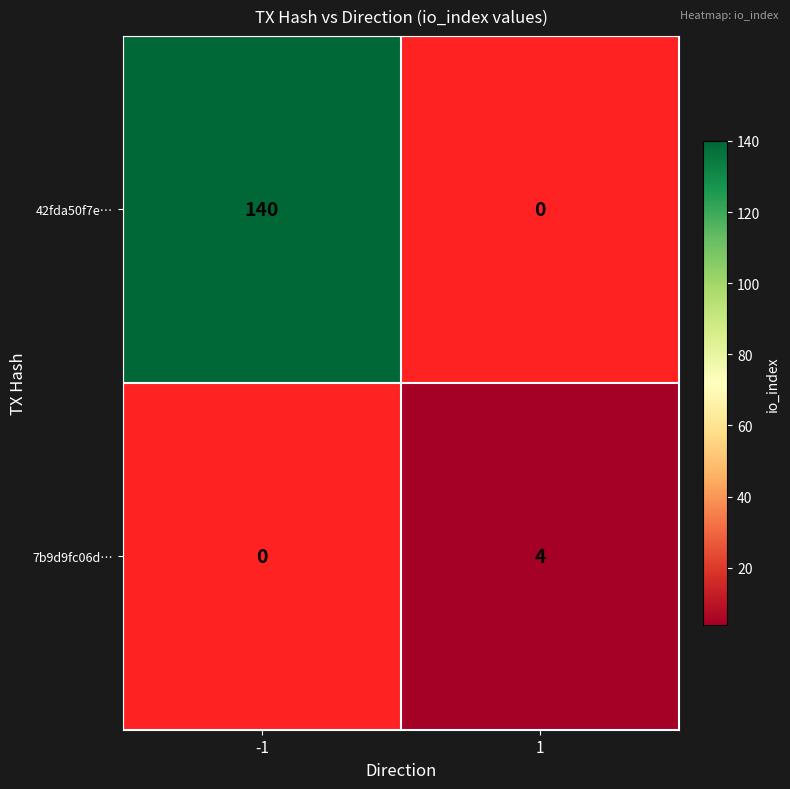

The 42fda50f7e… series shows 140 at -1. True or false?

True